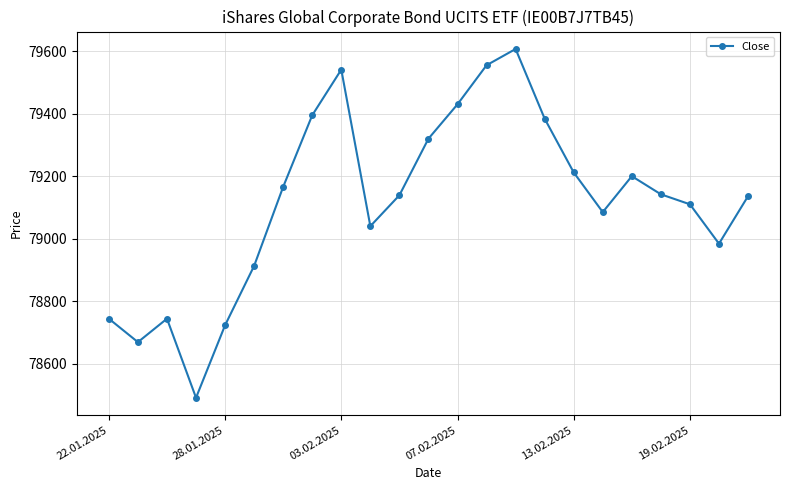

What is the value of the 16th point from the left?

79385